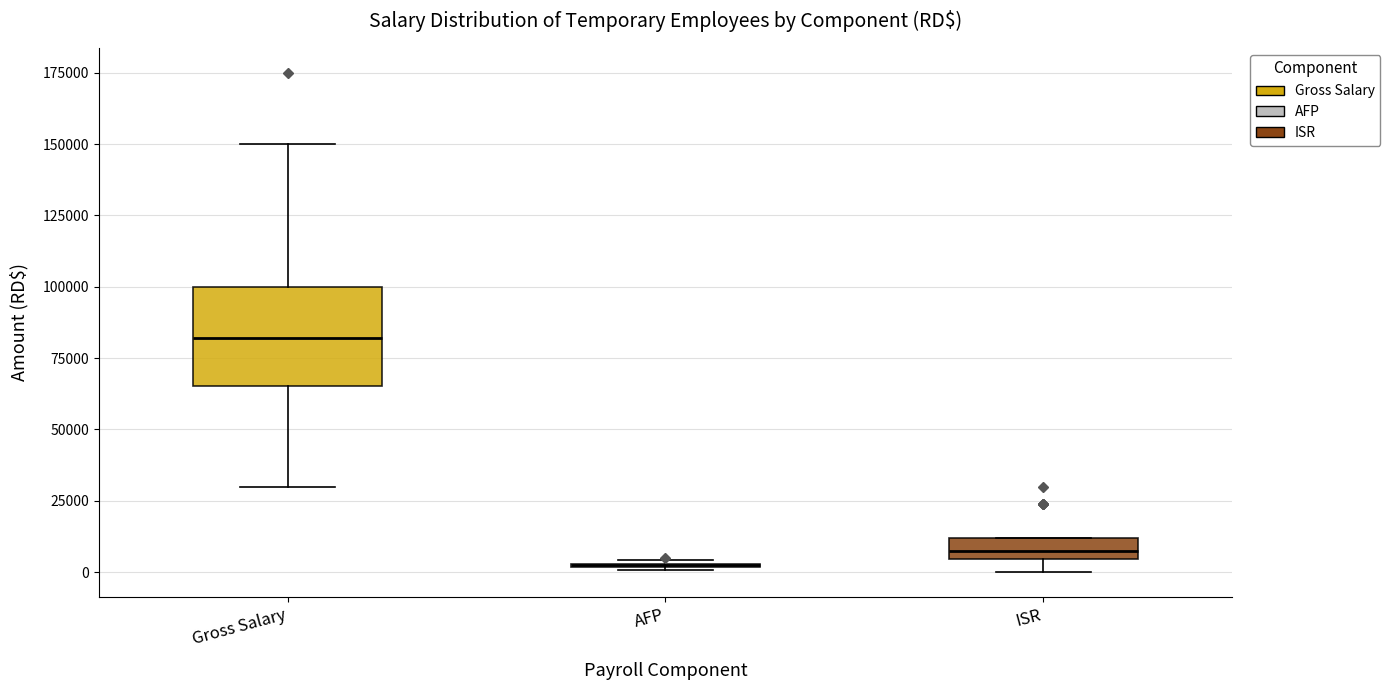

Comparing the boxes themselves (not the whiskers), which one is the tallest?

Gross Salary